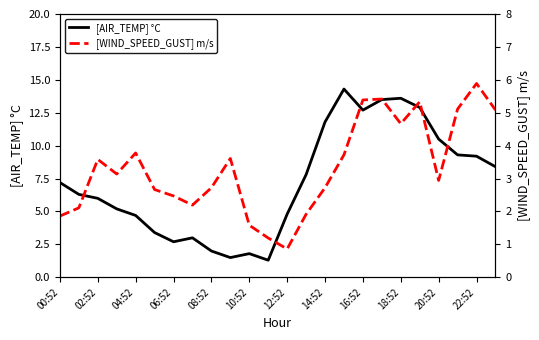

Count the number of categories in the chart.

24